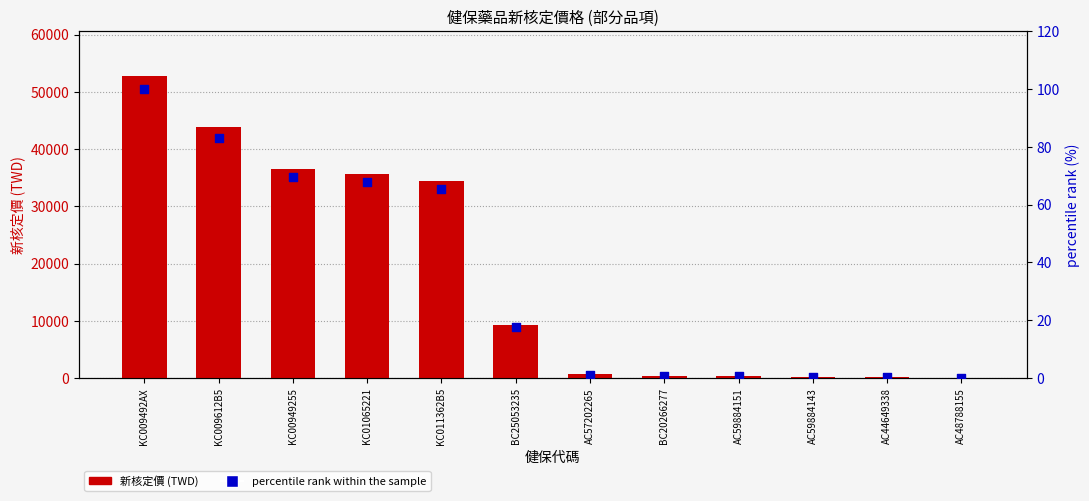

Is the value of percentile rank within the sample at KC00949255 greater than the value of 新核定價 at BC25053235?

No